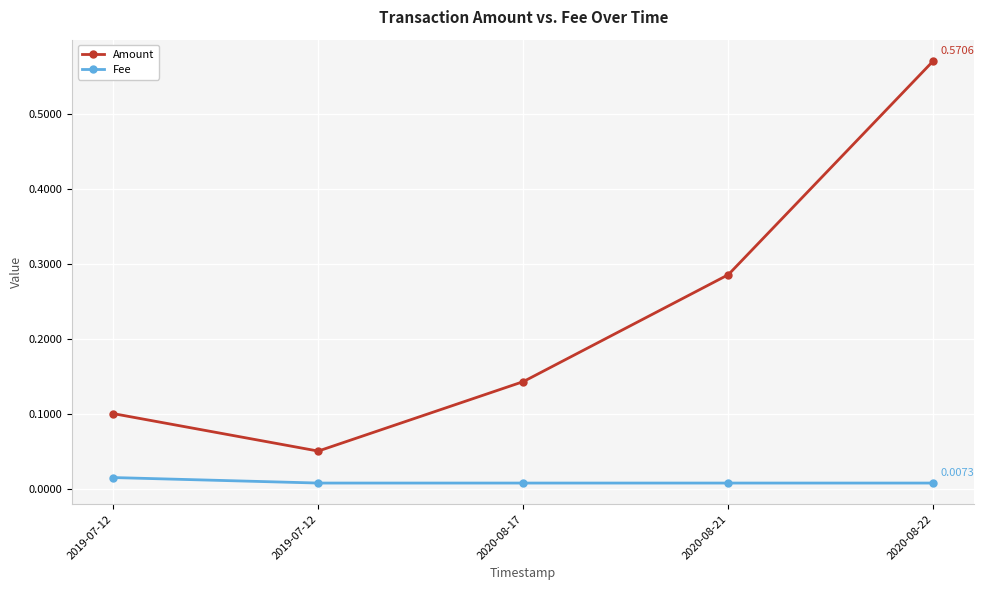

At how many categories does at least one series exceed 0?

5